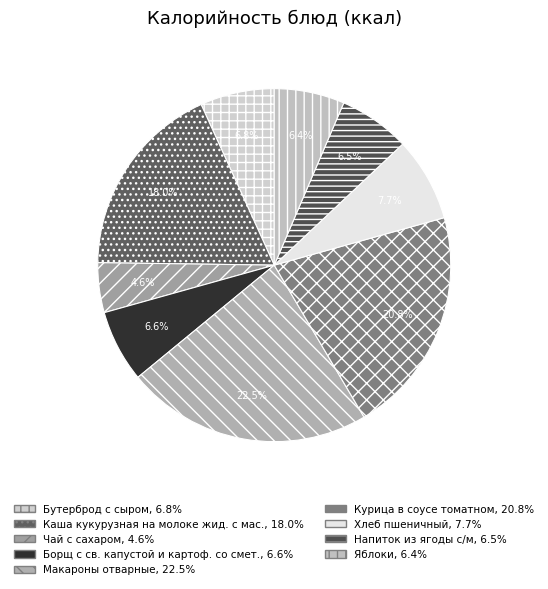

Does Бутерброд с сыром represent more than half of the total?

No